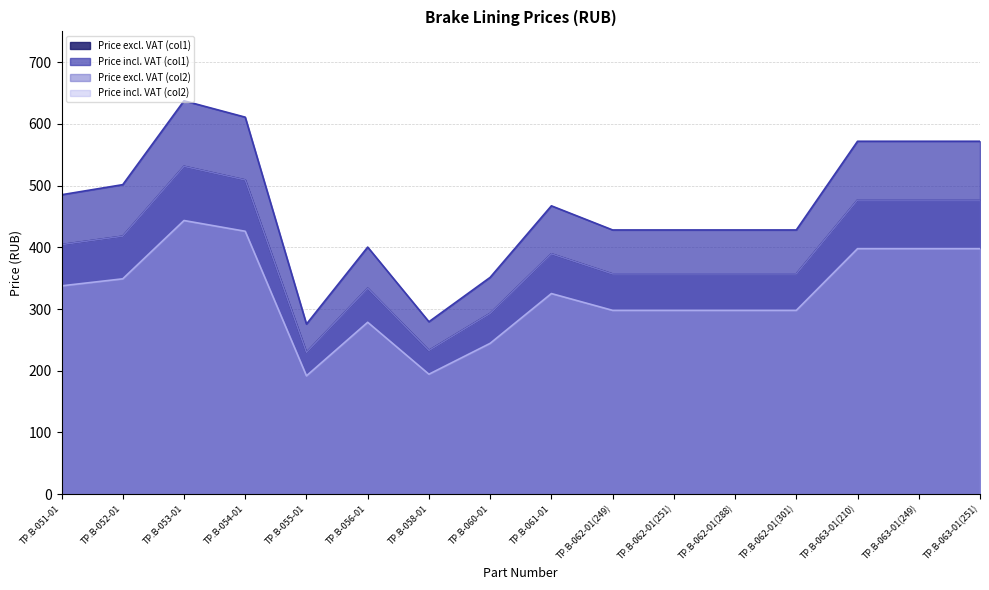

Reading left to right, what are all the values shown in this chart?

Price excl. VAT (col1): ТР.B-051-01=404.4	ТР.B-052-01=418.0	ТР.B-053-01=531.2	ТР.B-054-01=509.1	ТР.B-055-01=229.7	ТР.B-056-01=333.6	ТР.B-058-01=232.8	ТР.B-060-01=292.8	ТР.B-061-01=389.4	ТР.В-062-01(249)=356.8	ТР.В-062-01(251)=356.8	ТР.В-062-01(288)=356.8	ТР.В-062-01(301)=356.8	ТР.В-063-01(210)=476.6	ТР.В-063-01(249)=476.6	ТР.В-063-01(251)=476.6
Price incl. VAT (col1): ТР.B-051-01=485.2	ТР.B-052-01=501.6	ТР.B-053-01=637.5	ТР.B-054-01=611.0	ТР.B-055-01=275.6	ТР.B-056-01=400.4	ТР.B-058-01=279.4	ТР.B-060-01=351.3	ТР.B-061-01=467.3	ТР.В-062-01(249)=428.2	ТР.В-062-01(251)=428.2	ТР.В-062-01(288)=428.2	ТР.В-062-01(301)=428.2	ТР.В-063-01(210)=571.9	ТР.В-063-01(249)=571.9	ТР.В-063-01(251)=571.9
Price excl. VAT (col2): ТР.B-051-01=404.4	ТР.B-052-01=418.0	ТР.B-053-01=531.2	ТР.B-054-01=509.2	ТР.B-055-01=229.6	ТР.B-056-01=333.6	ТР.B-058-01=232.8	ТР.B-060-01=292.8	ТР.B-061-01=389.4	ТР.В-062-01(249)=356.8	ТР.В-062-01(251)=356.8	ТР.В-062-01(288)=356.8	ТР.В-062-01(301)=356.8	ТР.В-063-01(210)=476.6	ТР.В-063-01(249)=476.6	ТР.В-063-01(251)=476.6
Price incl. VAT (col2): ТР.B-051-01=337.6	ТР.B-052-01=349.0	ТР.B-053-01=443.5	ТР.B-054-01=426.0	ТР.B-055-01=191.7	ТР.B-056-01=278.5	ТР.B-058-01=194.3	ТР.B-060-01=244.4	ТР.B-061-01=325.1	ТР.В-062-01(249)=297.8	ТР.В-062-01(251)=297.8	ТР.В-062-01(288)=297.8	ТР.В-062-01(301)=297.8	ТР.В-063-01(210)=397.9	ТР.В-063-01(249)=397.9	ТР.В-063-01(251)=397.9